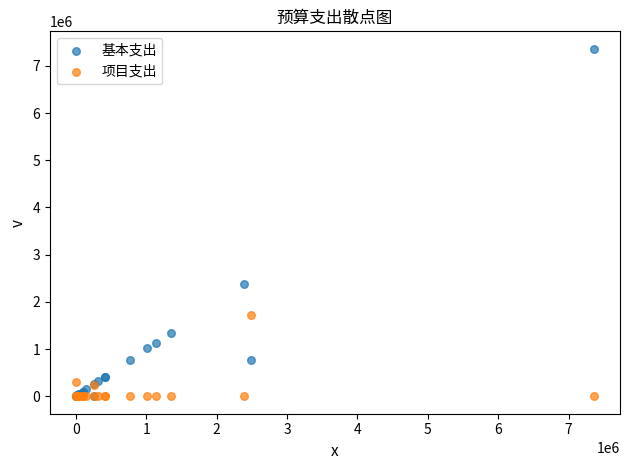

Across all series, what Y value is closest to 3681659?

2381964.0